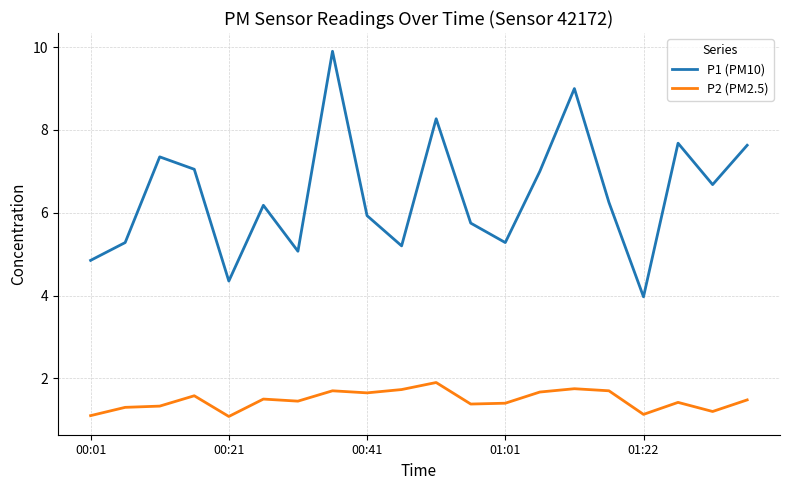

What is the difference between the maximum and minimum values in the P1 (PM10) series?

5.9